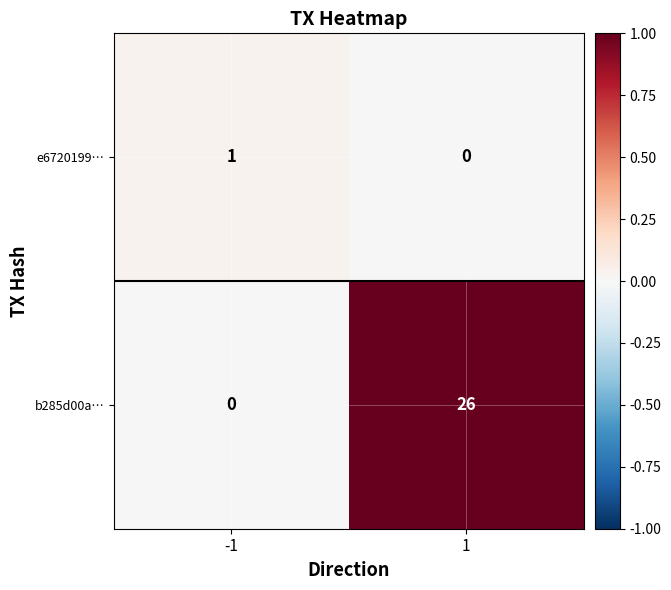

What is the sum of the b285d00a… values at 1 and -1?

26